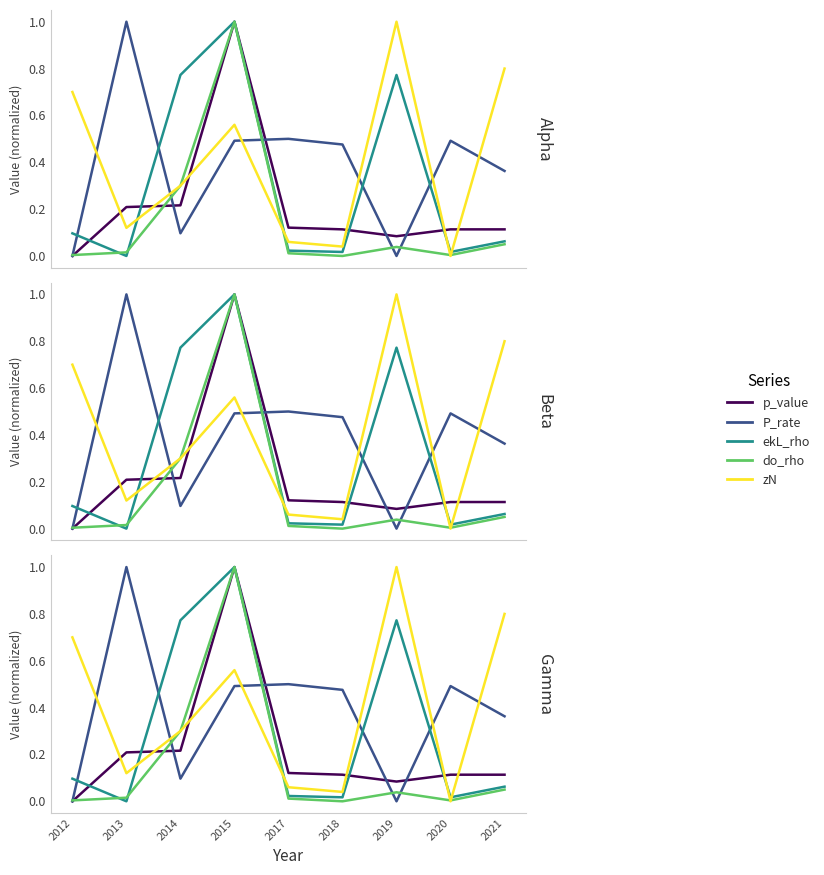

Which series has the largest total across all categories?

zN